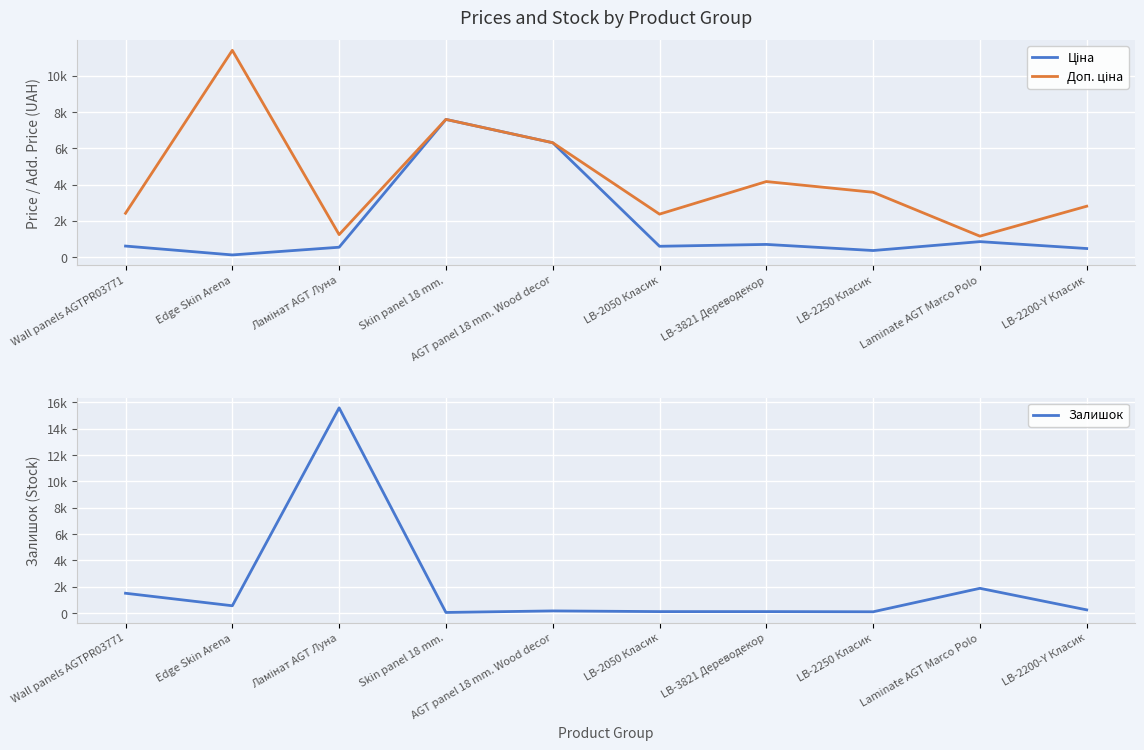

How many values in the Доп. ціна series exceed 3573?

5